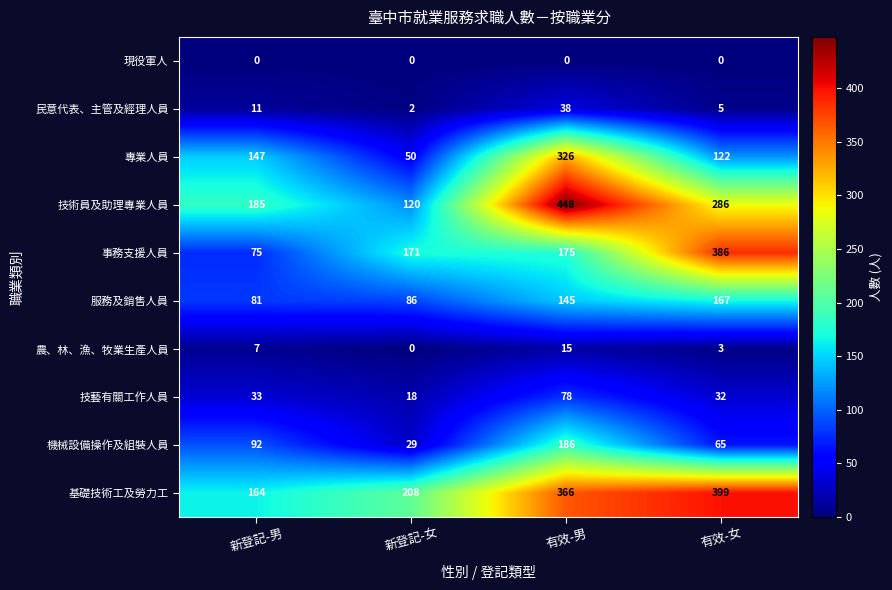

What is the spread (max minus min) of values at 新登記-女?

208